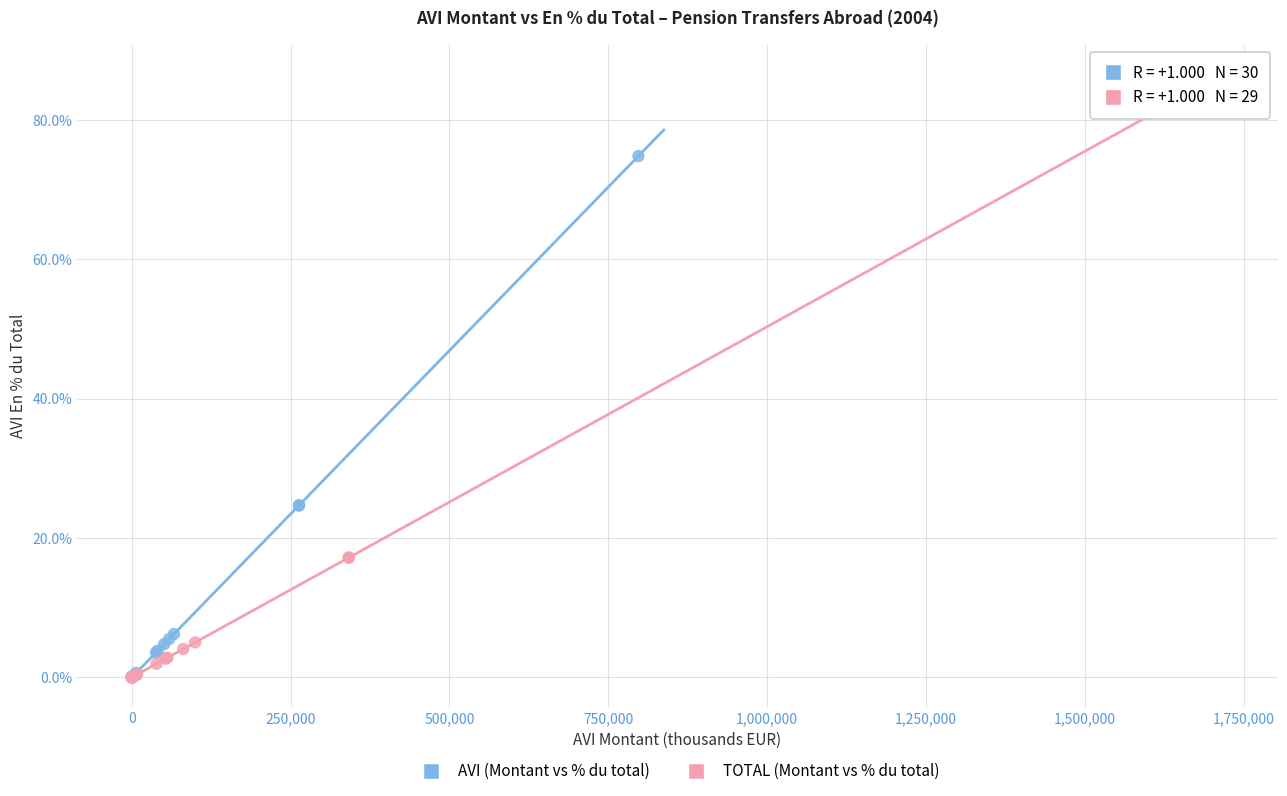

Which series has the largest Y range (max minus min)?

TOTAL (Montant vs % du total)